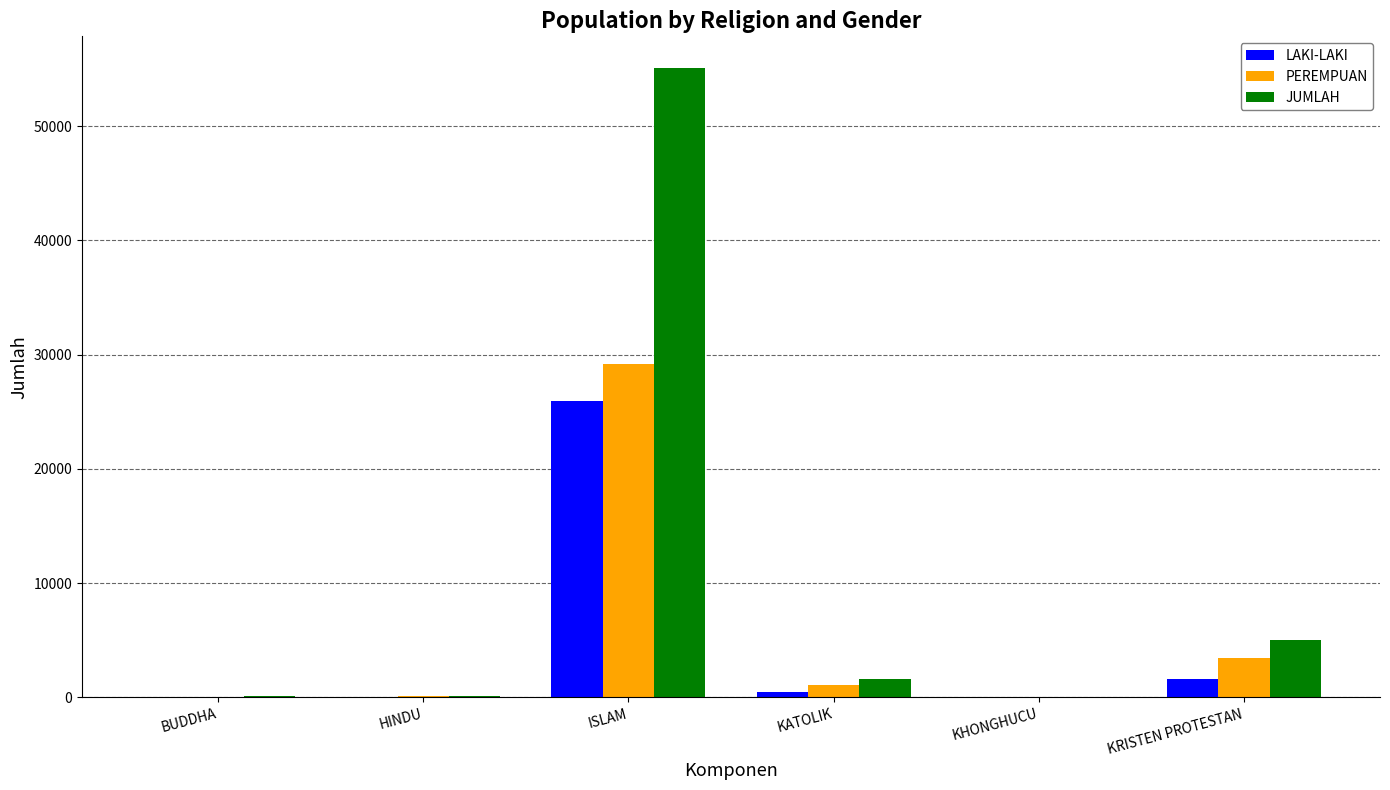

Which series has the largest total across all categories?

JUMLAH